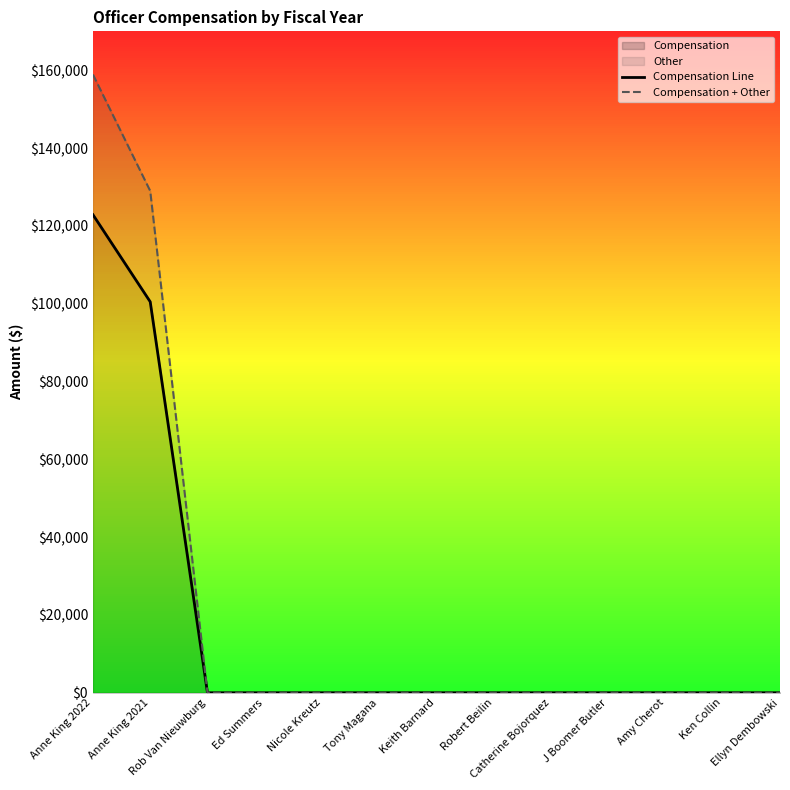

Between Amy Cherot and Ken Collin, which series saw the biggest shift?

Compensation Line